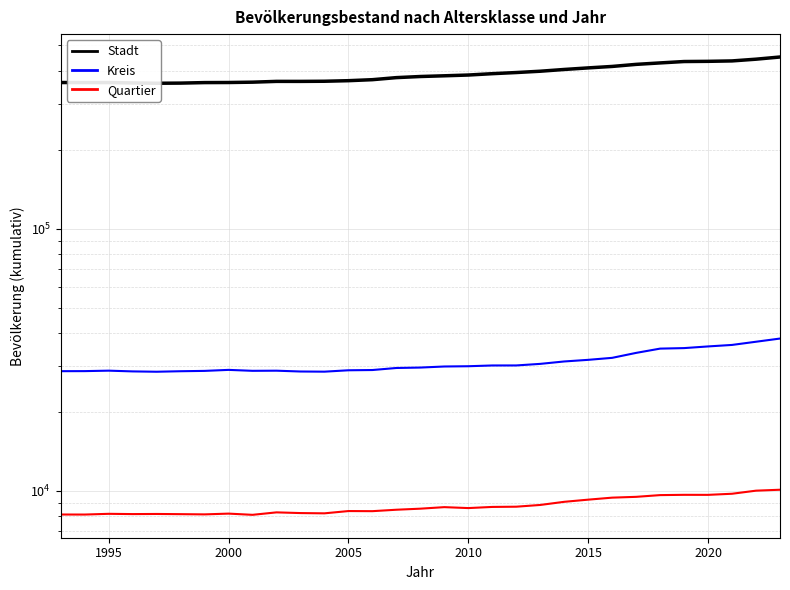

What is the greatest value displayed?

451600